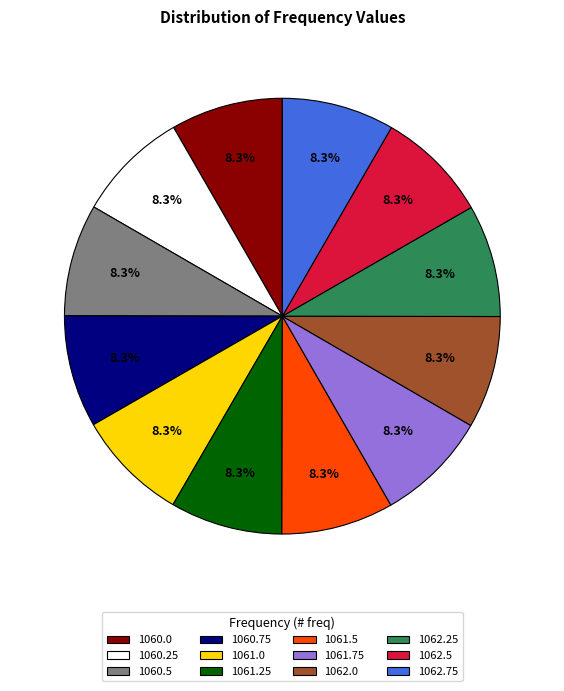

Is the sum of 1062.75 and 1061.0 greater than half?

No